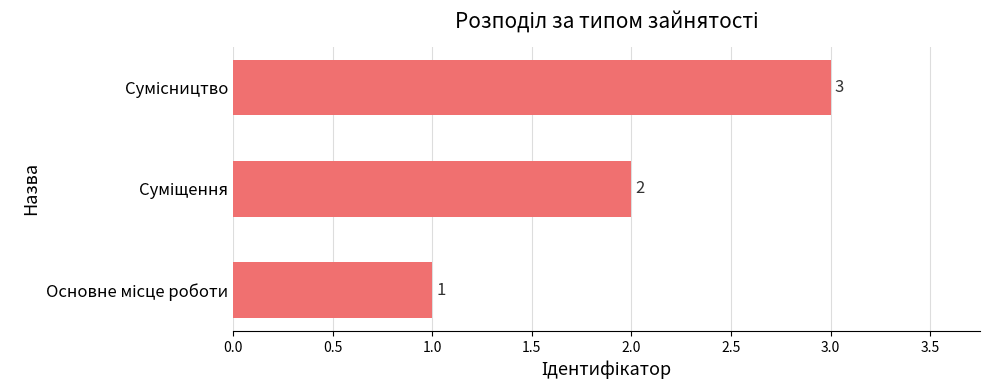

What is the sum of all values?

6